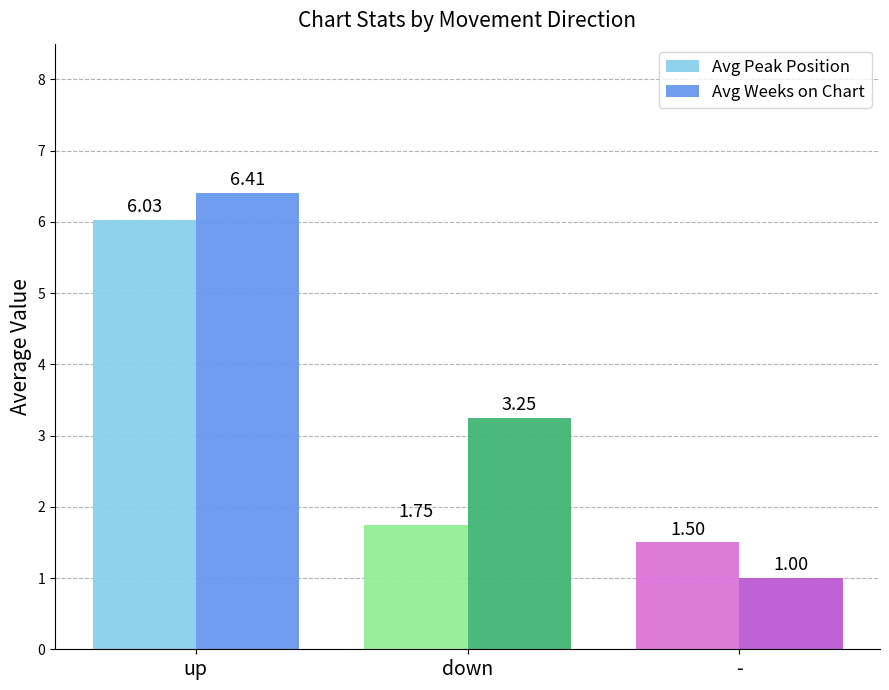

At which label is Avg Weeks on Chart closest to 3?

down